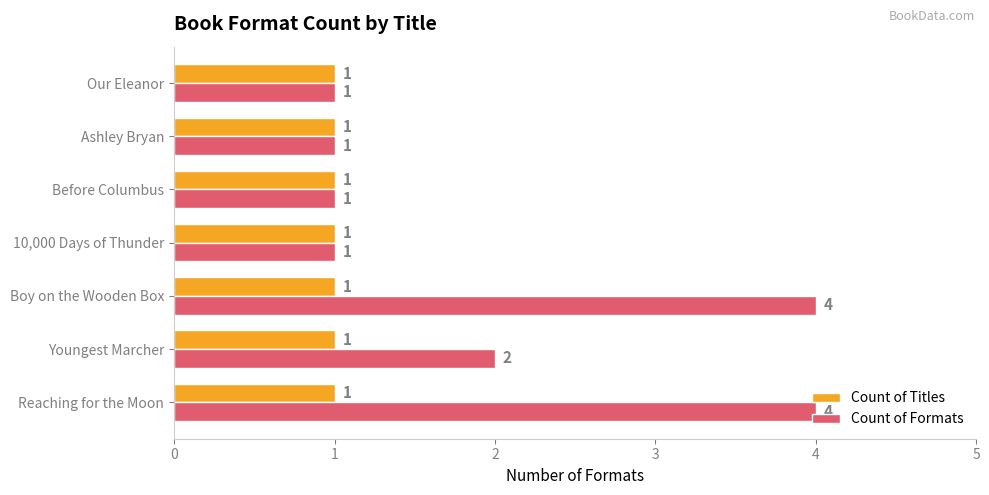

What is the greatest value displayed?

4